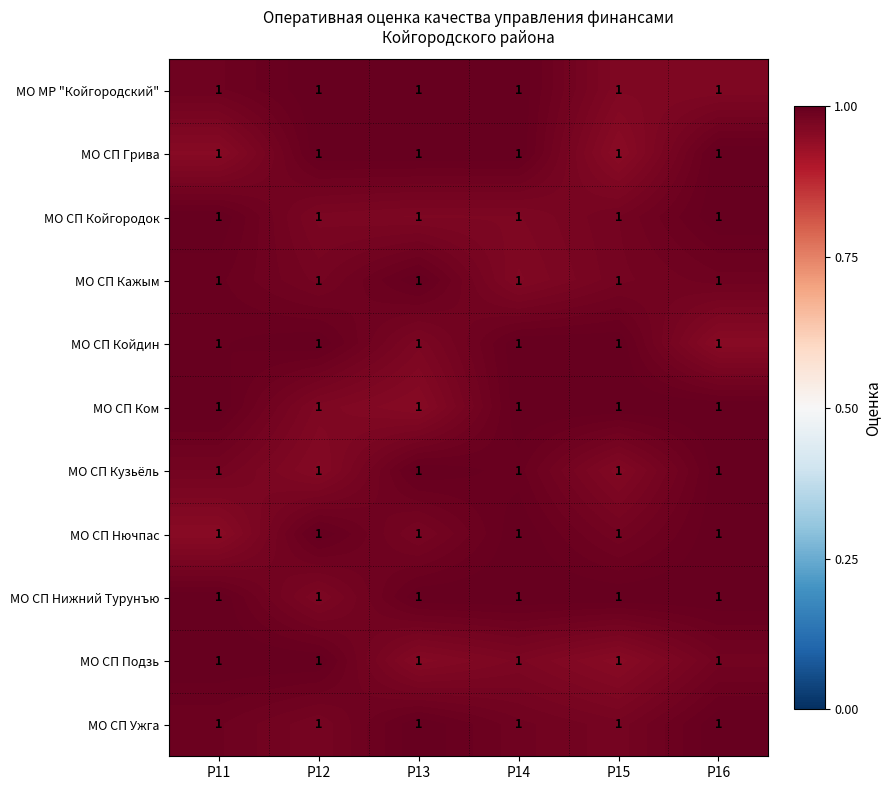

What is the minimum value shown in the chart?

1.0